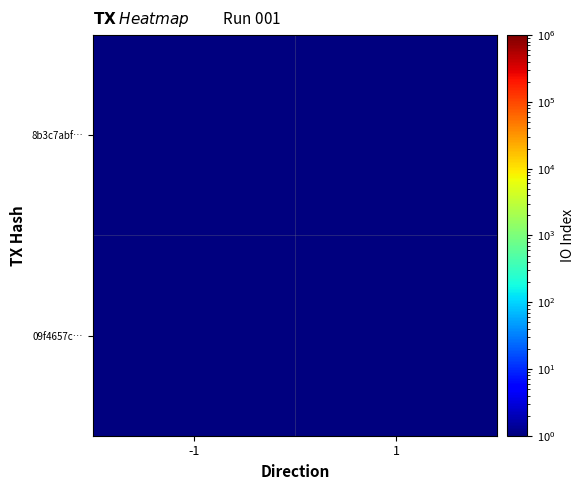

At -1, list the series in order from largest to smallest.

8b3c7abf…, 09f4657c…